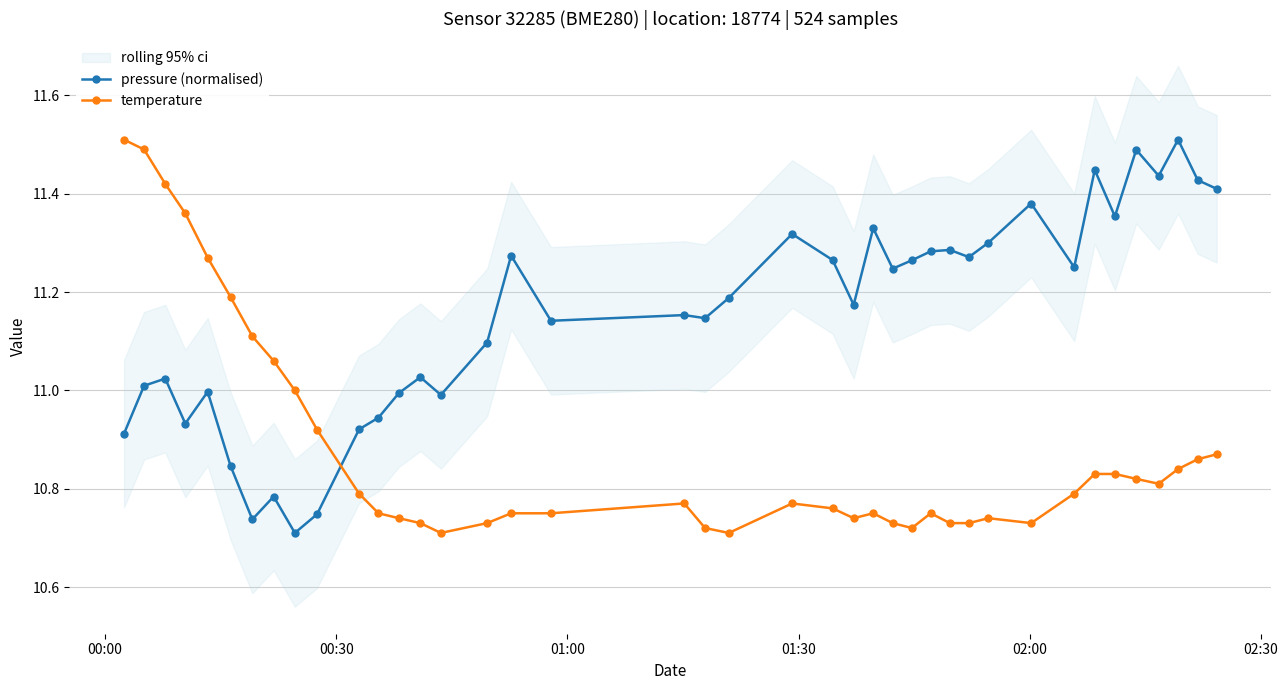

Which series has the largest total across all categories?

pressure (normalised)